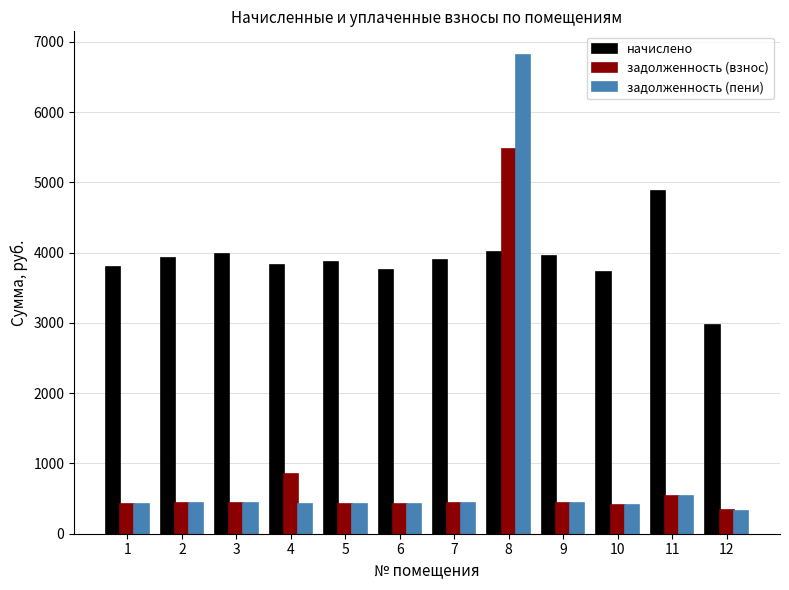

What is the greatest value displayed?

6810.3